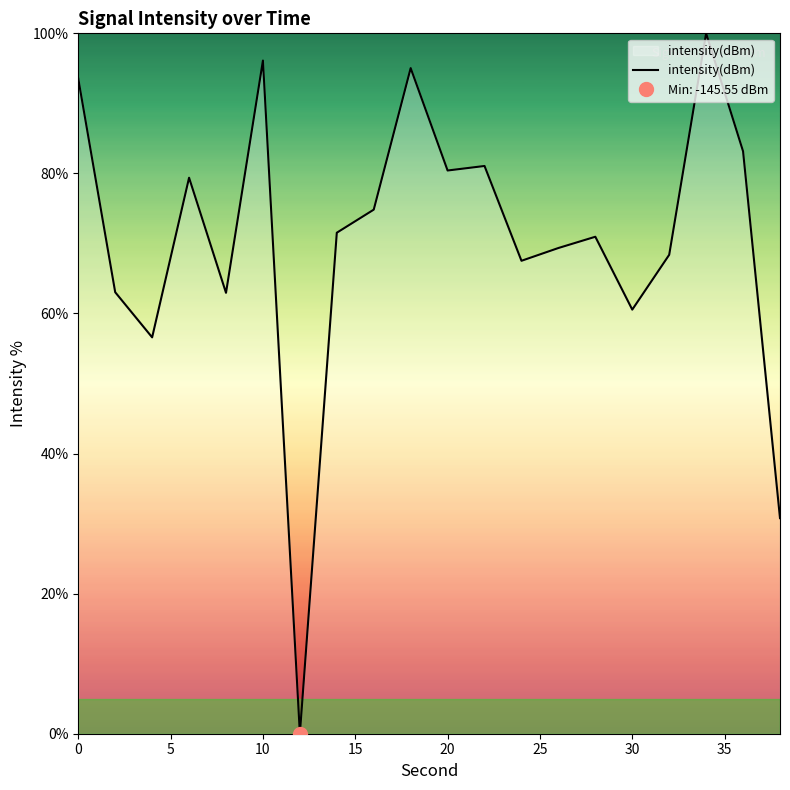

The intensity(dBm) series shows 96.1 at 10. True or false?

True